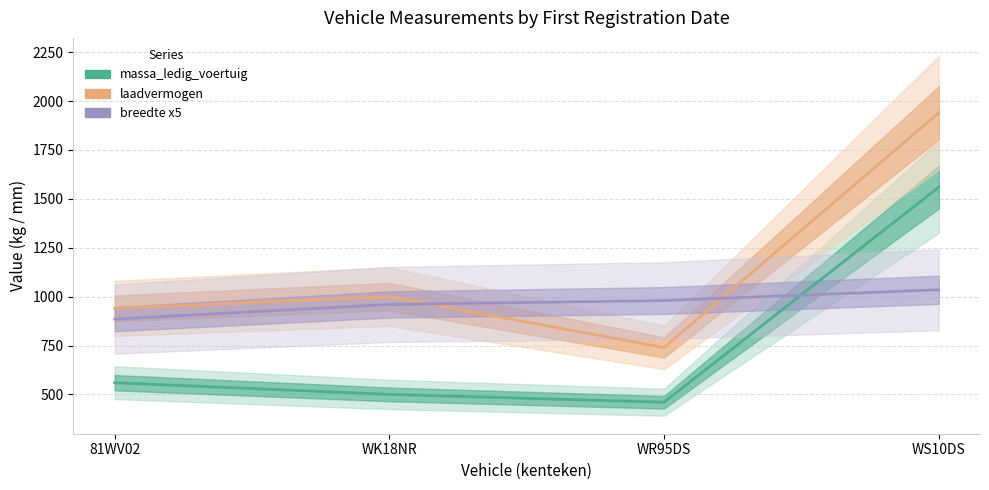

Reading left to right, what are all the values shown in this chart?

massa_ledig_voertuig: 81WV02=560	WK18NR=500	WR95DS=460	WS10DS=1560
laadvermogen: 81WV02=940	WK18NR=1000	WR95DS=740	WS10DS=1940
breedte x5: 81WV02=885	WK18NR=960	WR95DS=980	WS10DS=1035